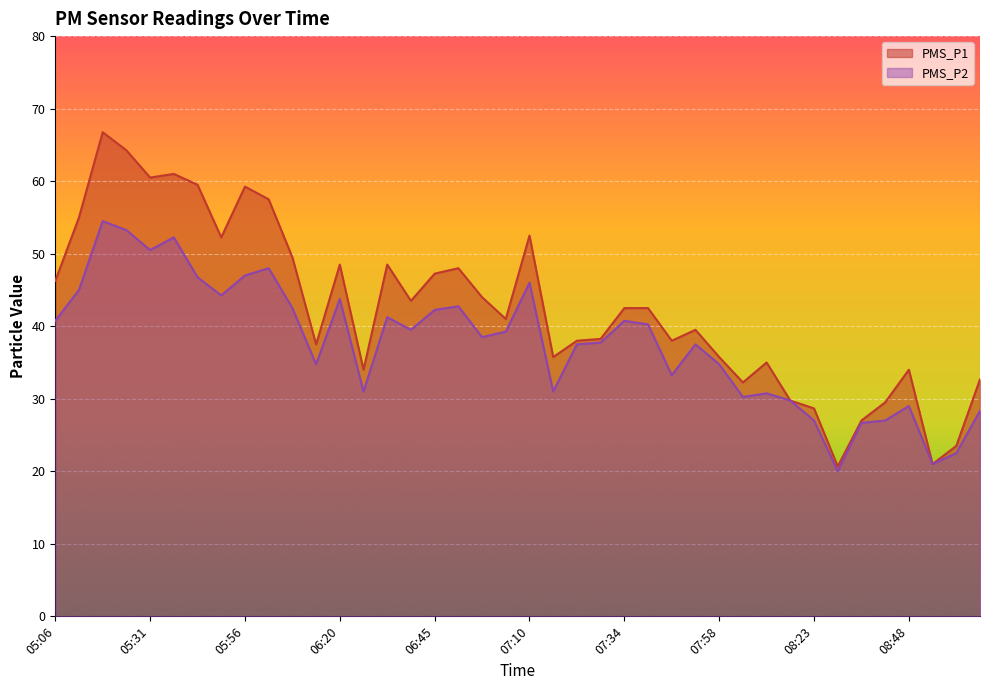

What is the sum of the PMS_P2 values at 06:08 and 09:07?

70.8